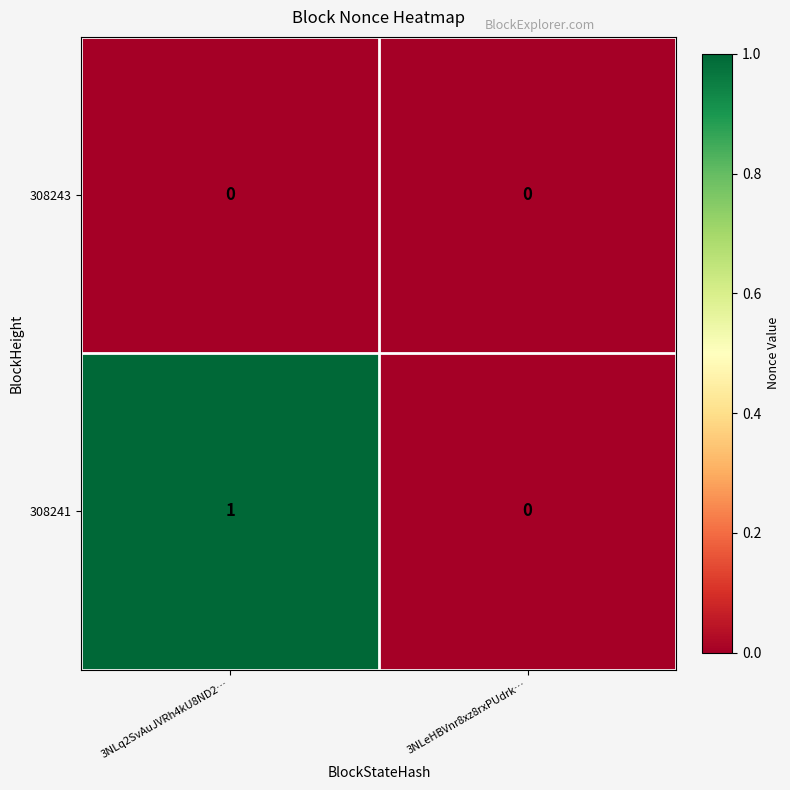

What is the maximum value shown in the chart?

1